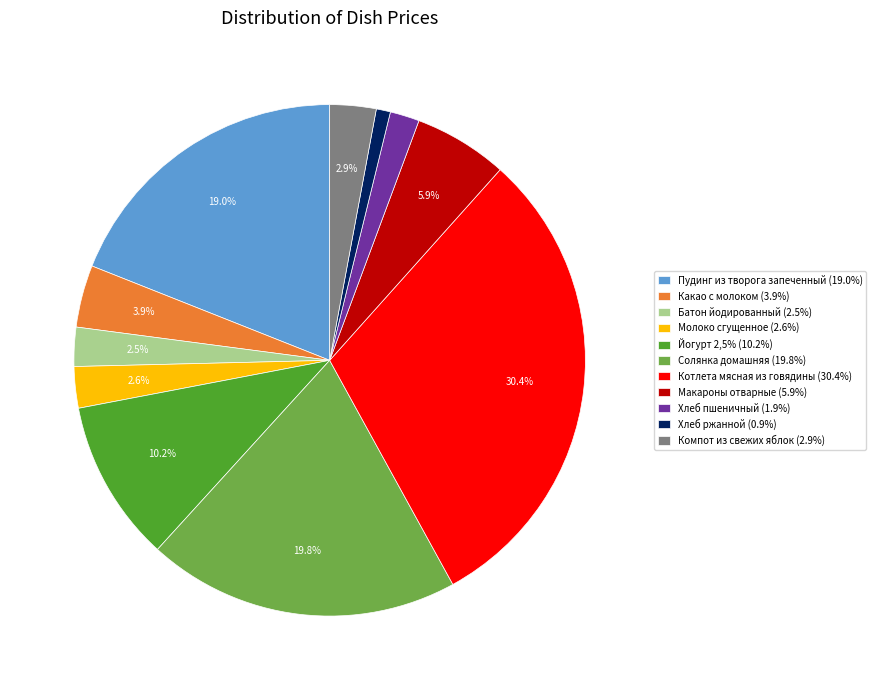

Does any single category account for the majority?

No